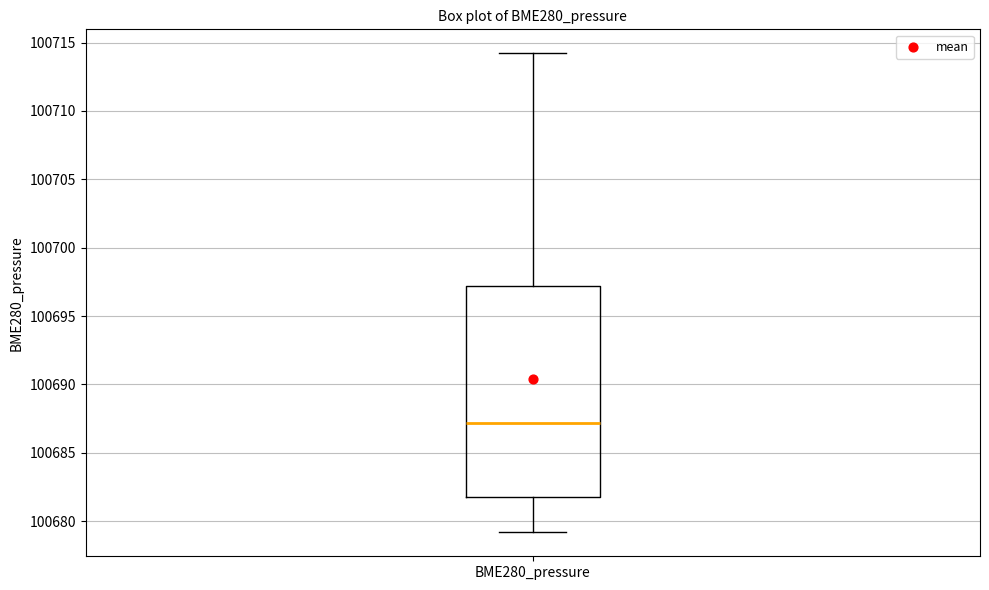

Read this box plot against the y-axis: the position of the median line, the range covered by the box, and the ends of both whiskers. The values are not printed on the chart, so give them approximately, as read against the axis.

median 100687, box 100682 to 100697, whiskers 100679 to 100714